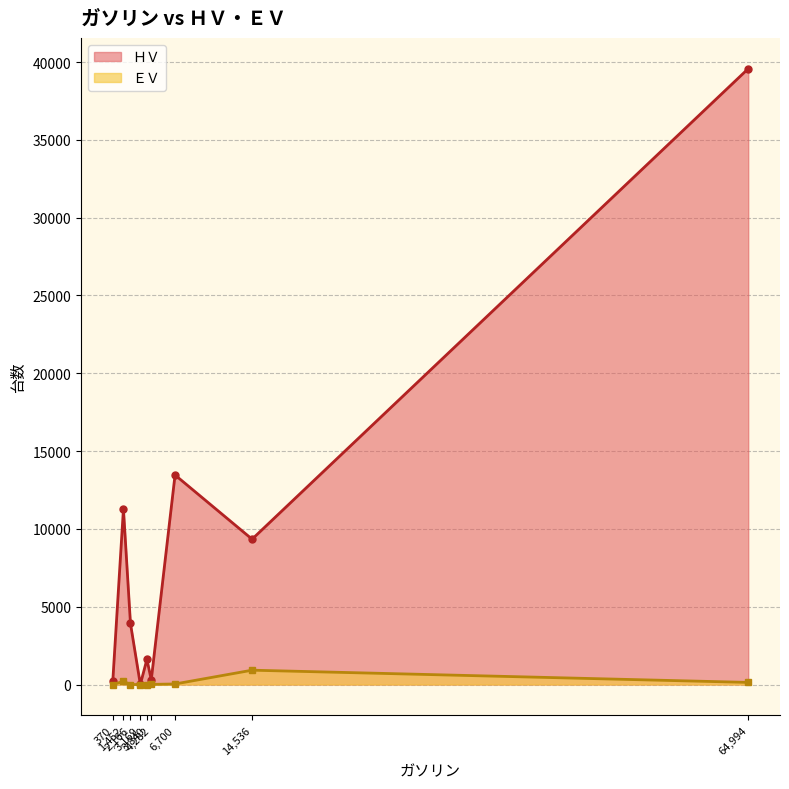

Which series has the largest total across all categories?

ＨＶ